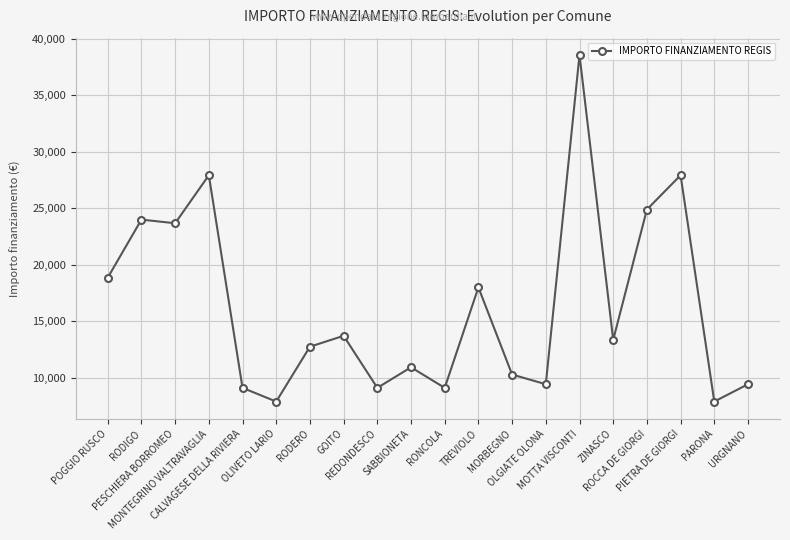

What is the change in value from ROCCA DE GIORGI to PIETRA DE GIORGI?

+3035